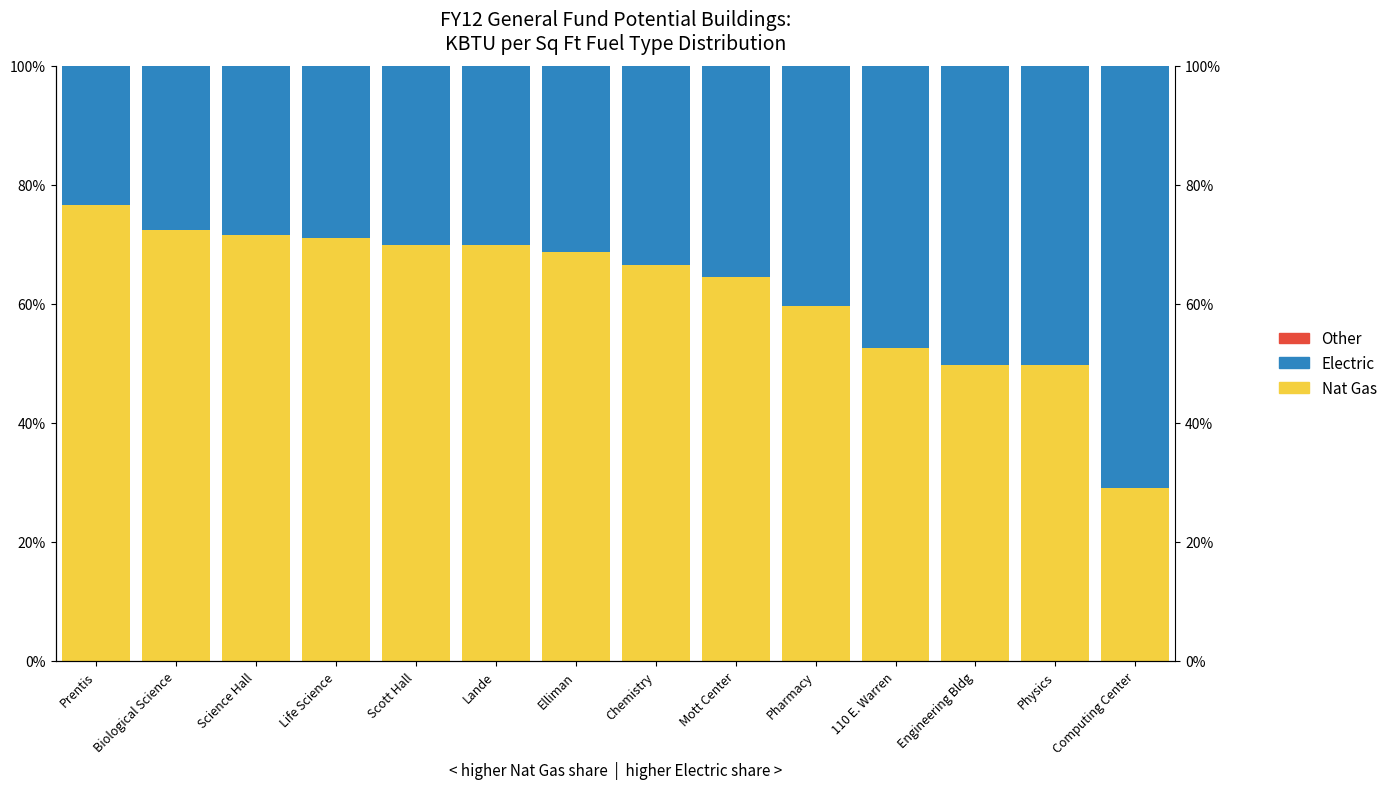

What is the sum of all Electric (Asian proxy) values?

527.8